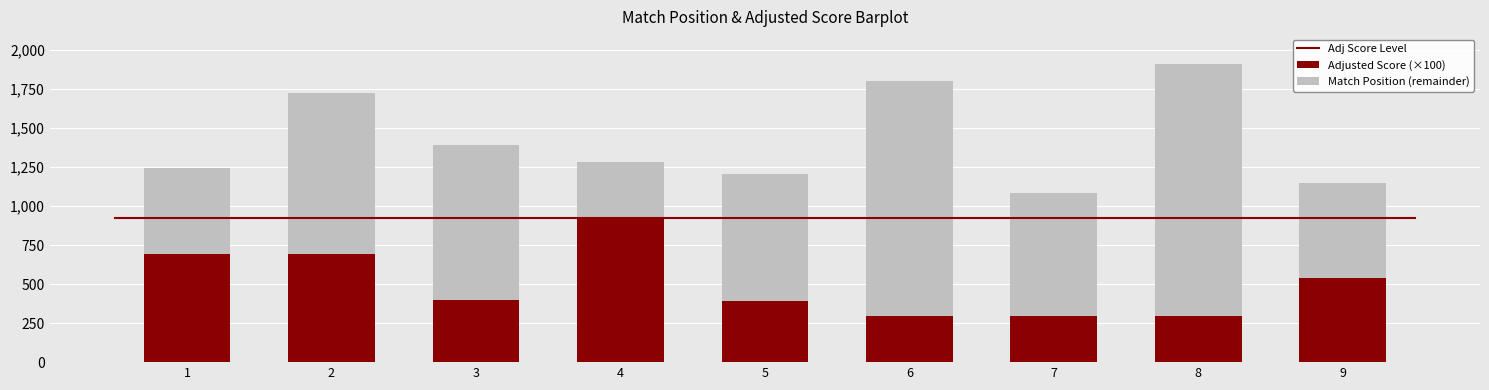

How many data points in Adjusted Score (×100) are less than 396?

4